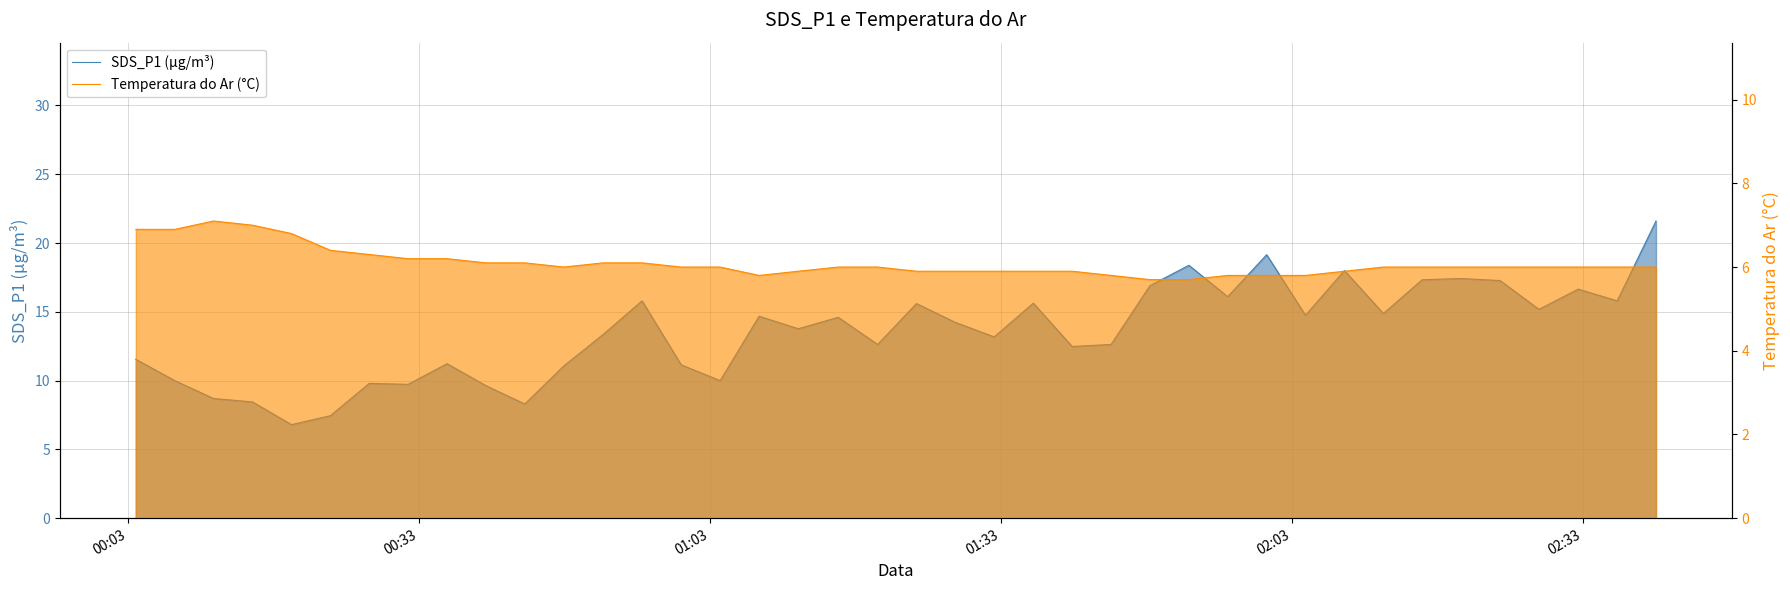

Which series has the largest total across all categories?

SDS_P1 (µg/m³)